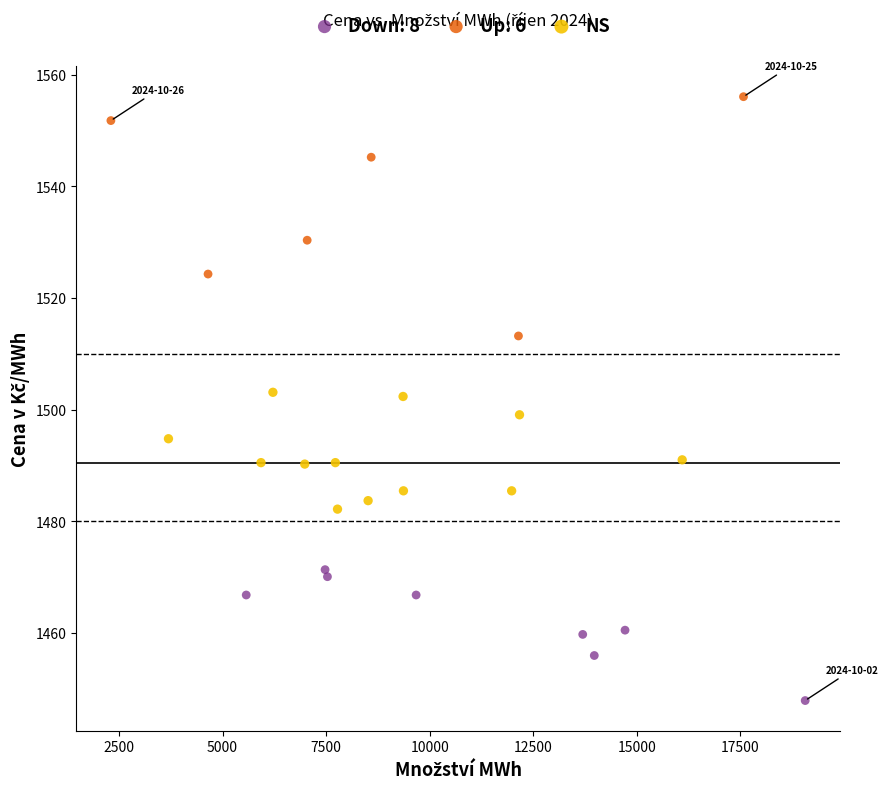

Which series has the widest spread of Y values?

Up: 6